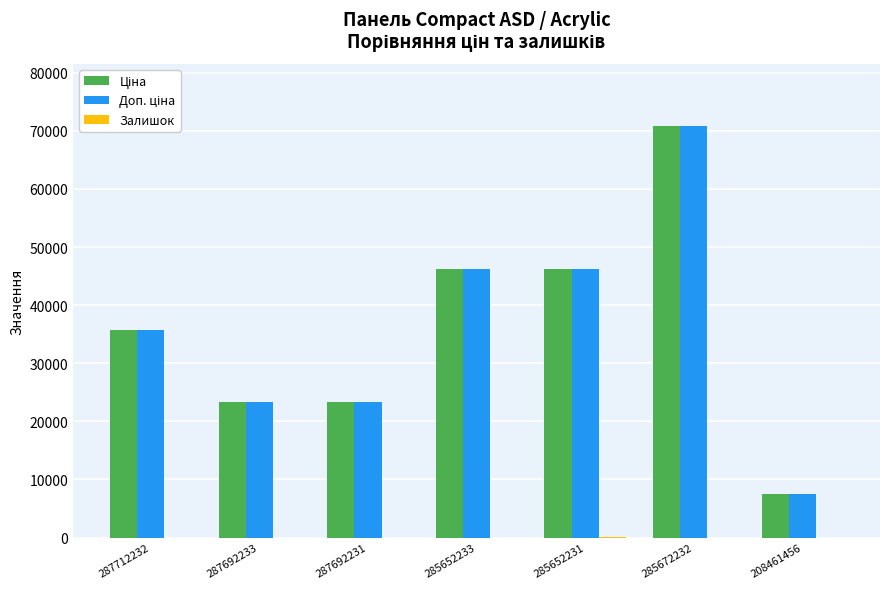

At which category is the sum across all series the highest?

285672232